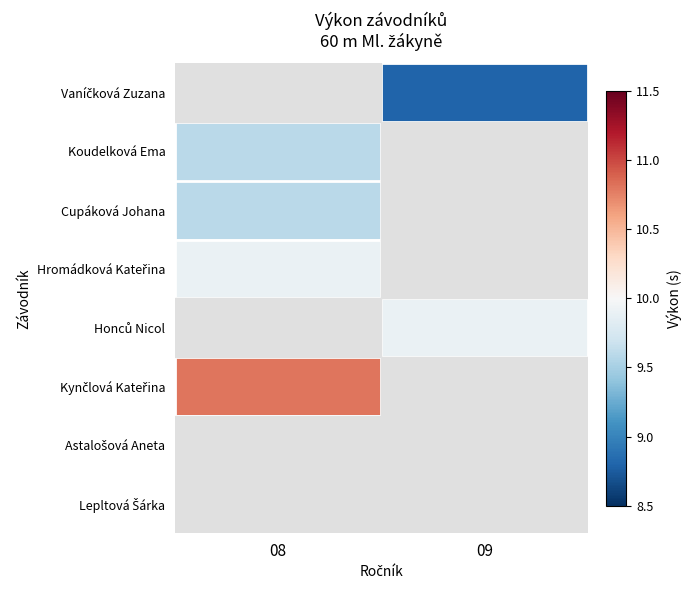

True or false: Kynčlová Kateřina has a value of 17.9 at 08.

False